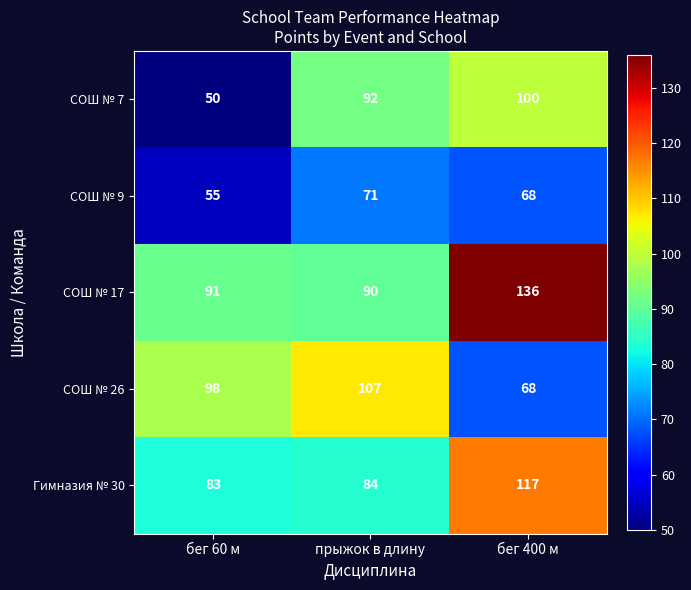

How many data points does each series have?

3